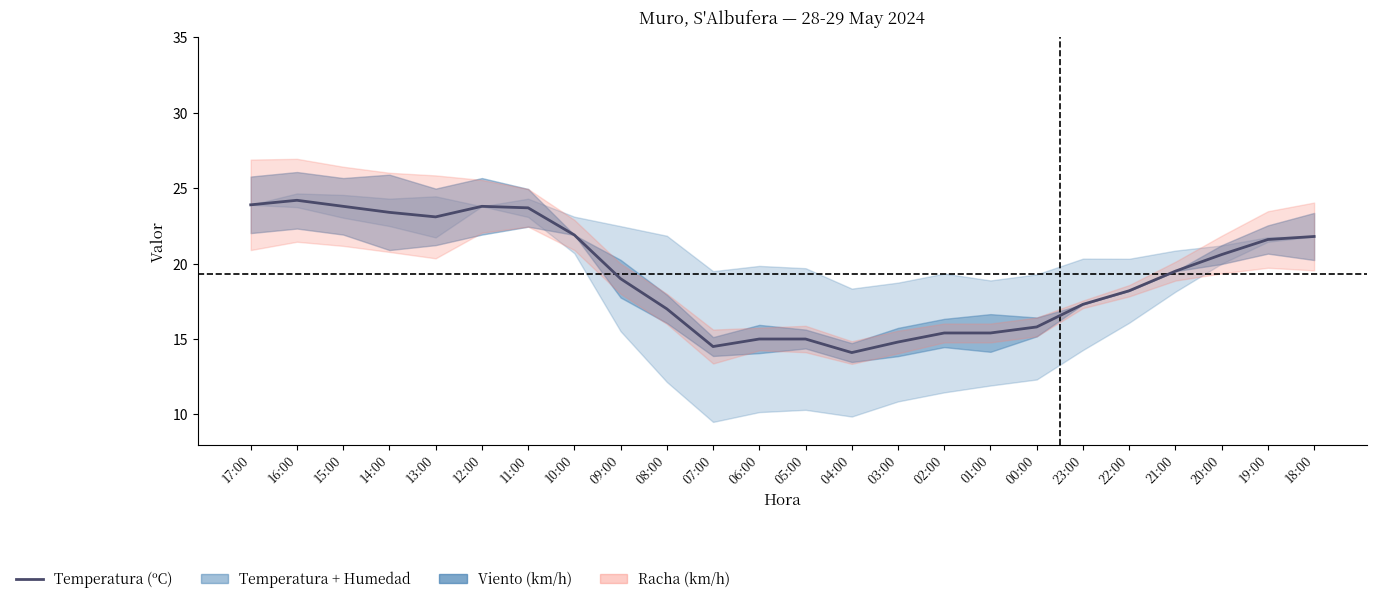

What is the difference between the values at 13:00 and 07:00?

8.6